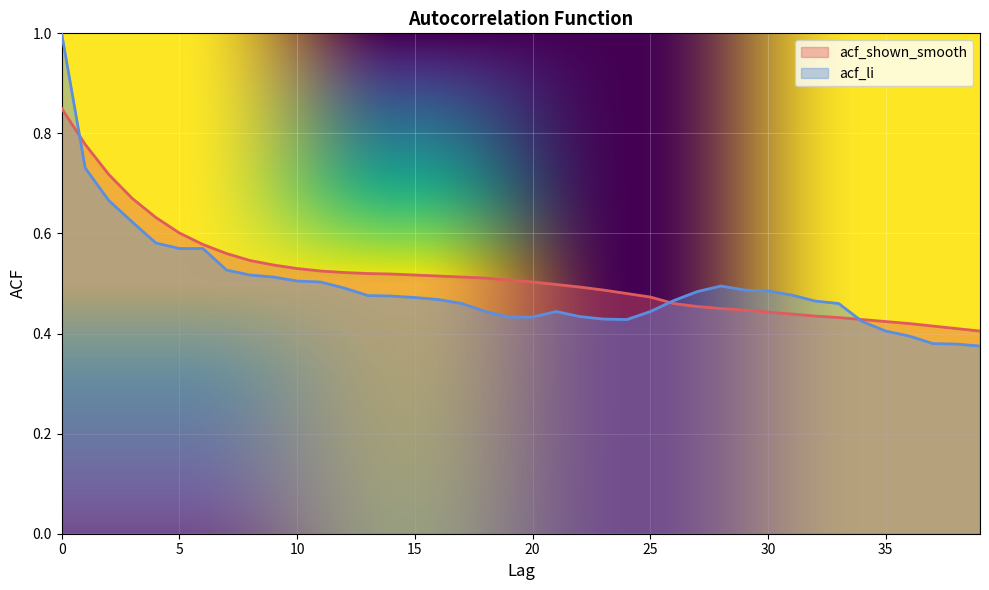

Is the value of acf_shown_smooth at 12 greater than the value of acf_li at 0?

No